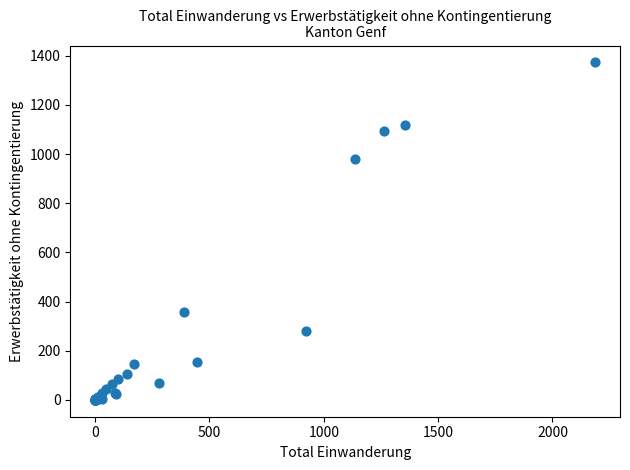

What Y value in the scatter plot is closest to 686?

982